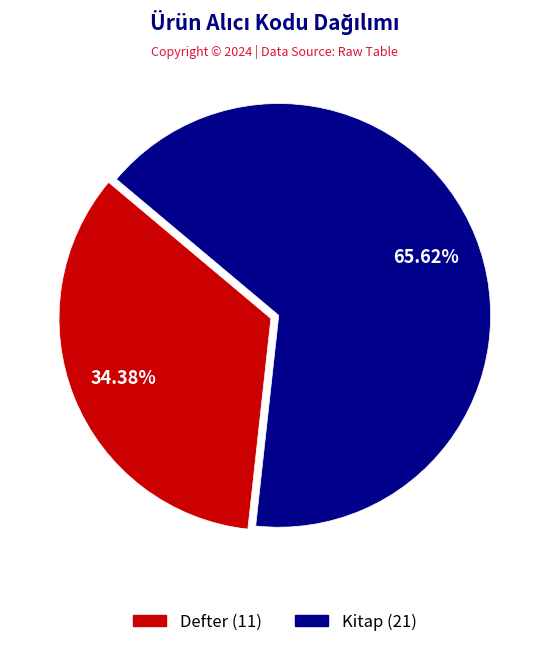

To the nearest percent, what is the average slice percentage?

50%